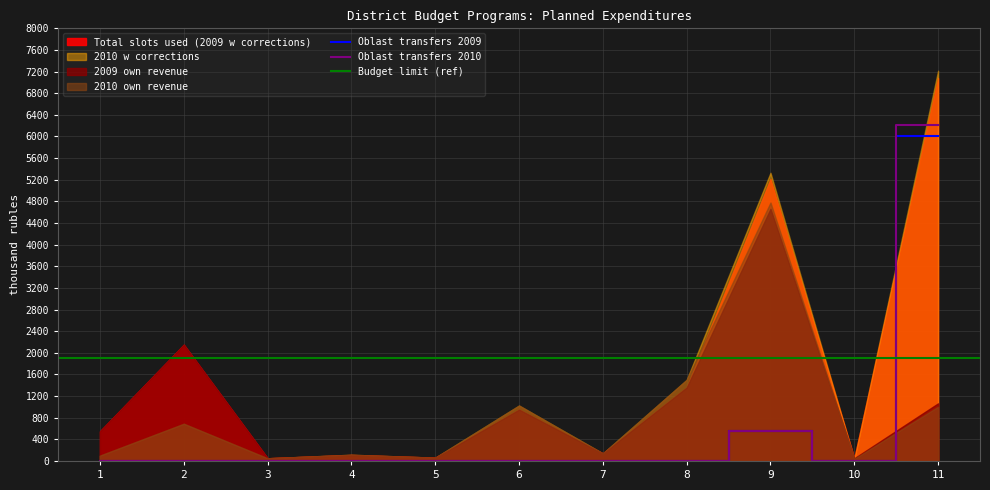

Where is the first local maximum for Oblast transfers 2010?

9